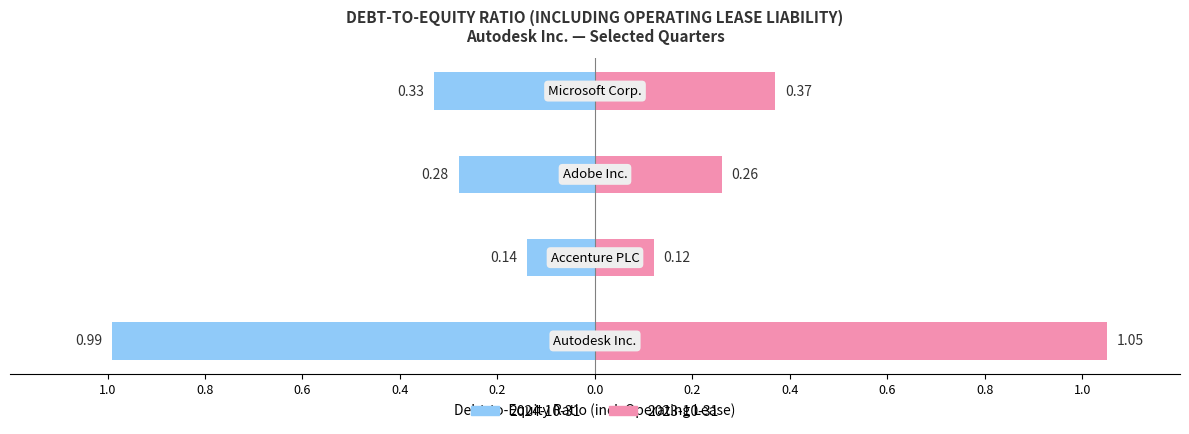

What is the label of the 5th bar from the left?

2023-10-31